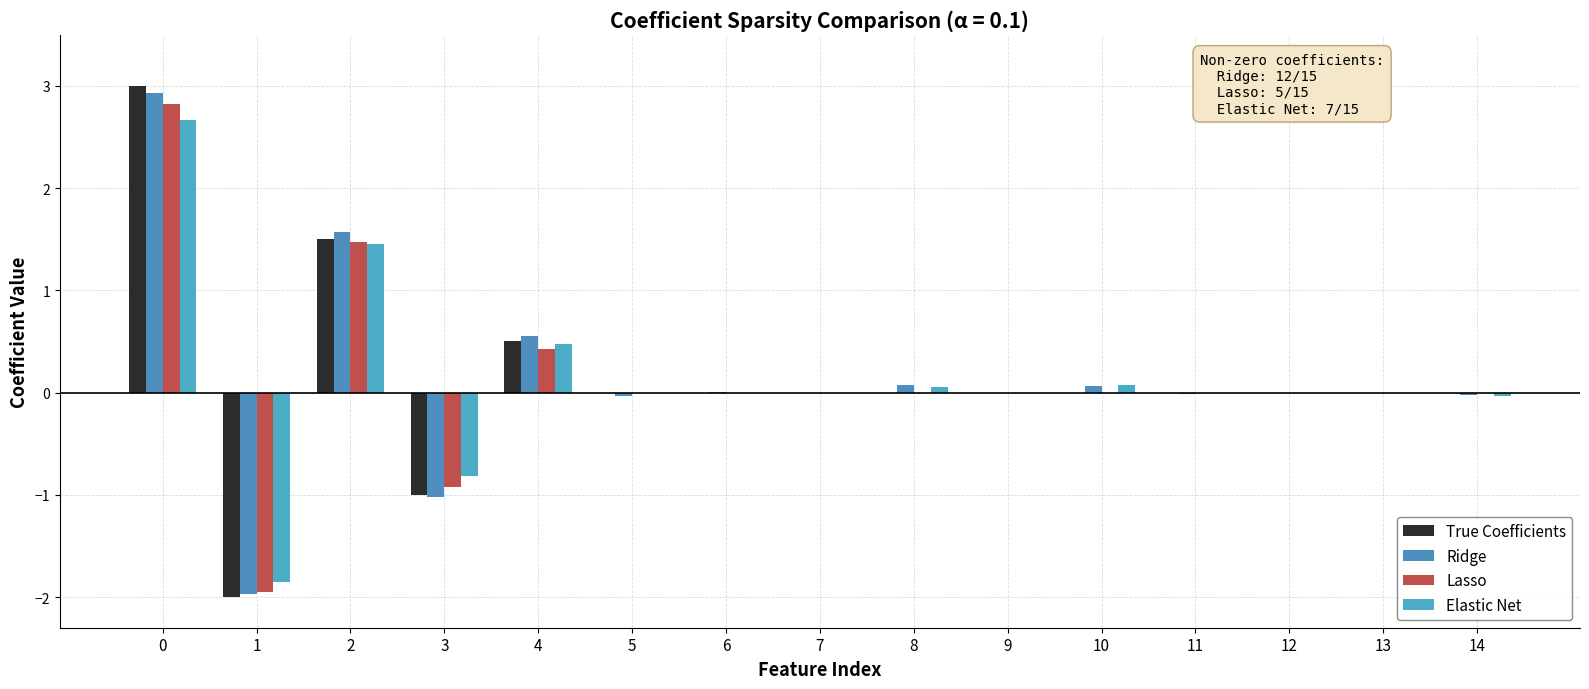

Is the value of Lasso at 2 greater than the value of Ridge at 3?

Yes